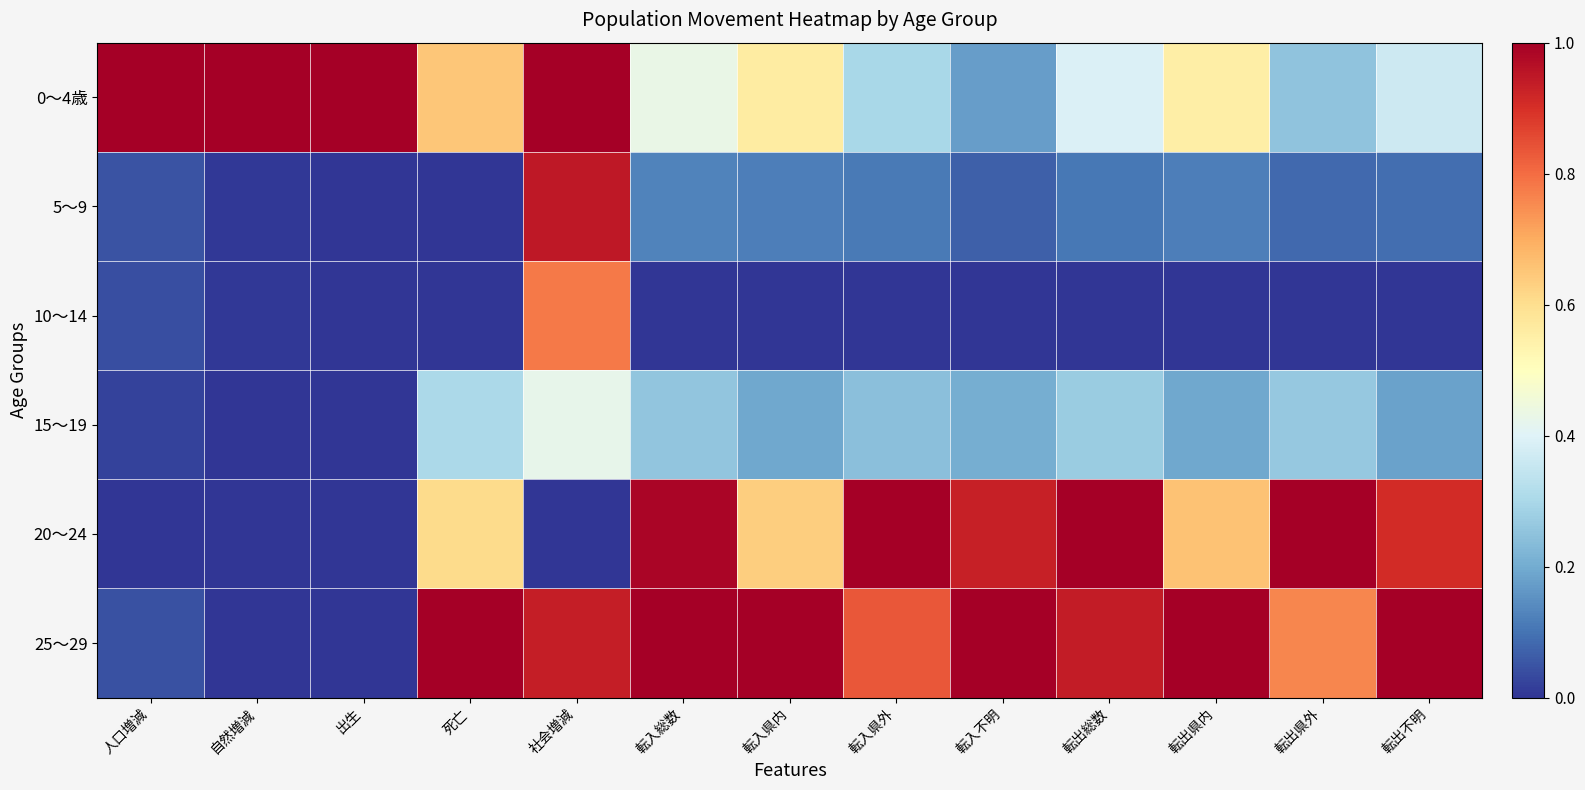

Which series has the largest range (max minus min)?

20～24